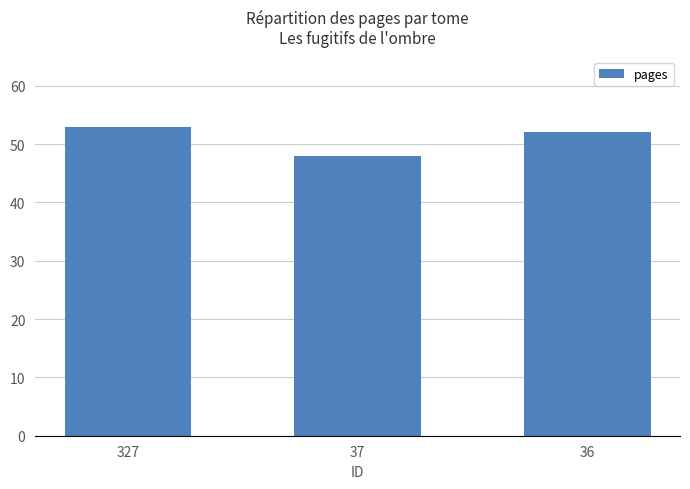

What is the greatest value displayed?

53